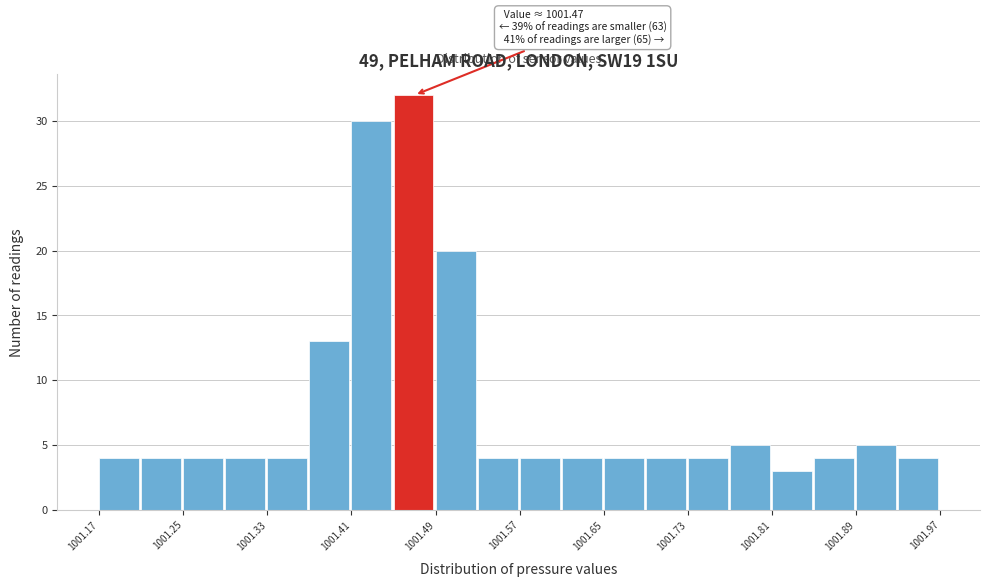

Over which range of the x-axis is the bar tallest?

1001.45 to 1001.49